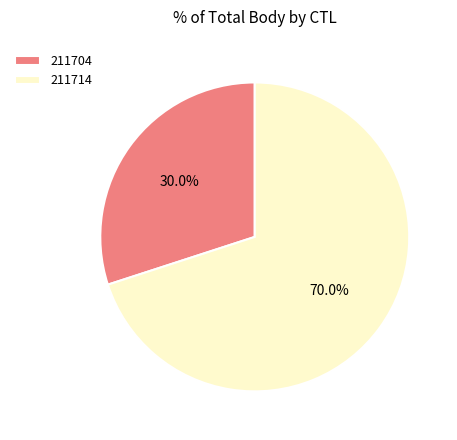

The 211714 slice represents 70% of the pie. True or false?

True